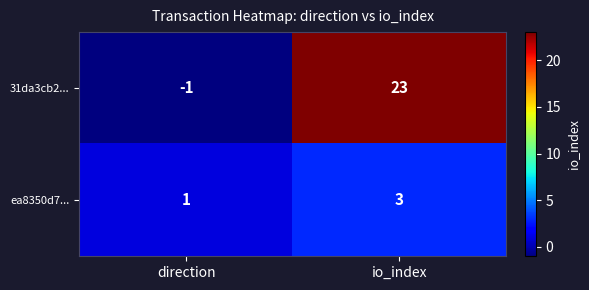

What is the approximate value of ea8350d7... at io_index?

3